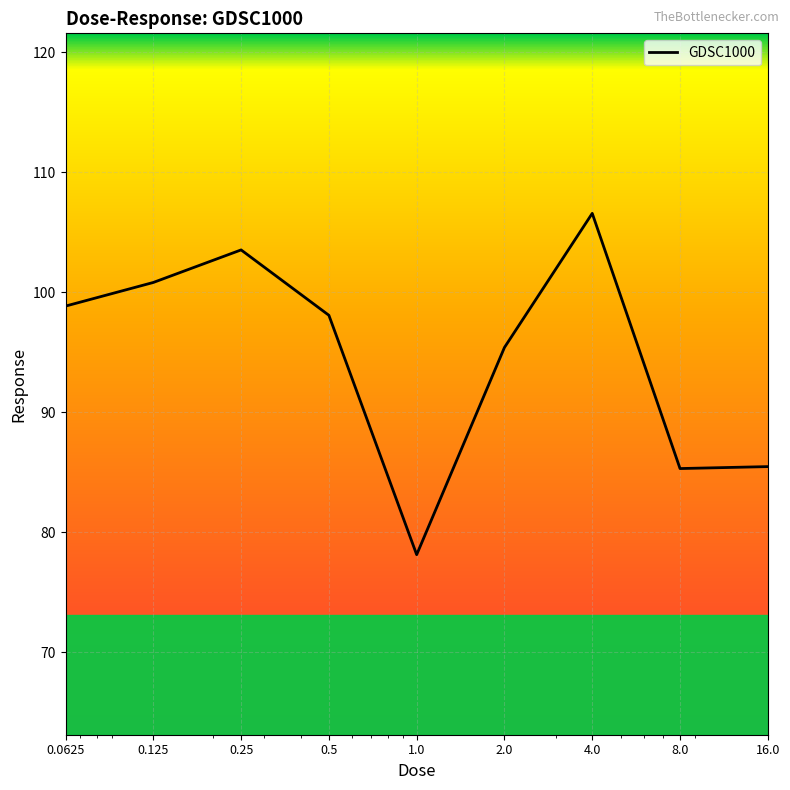

What is the smallest value displayed?

78.1